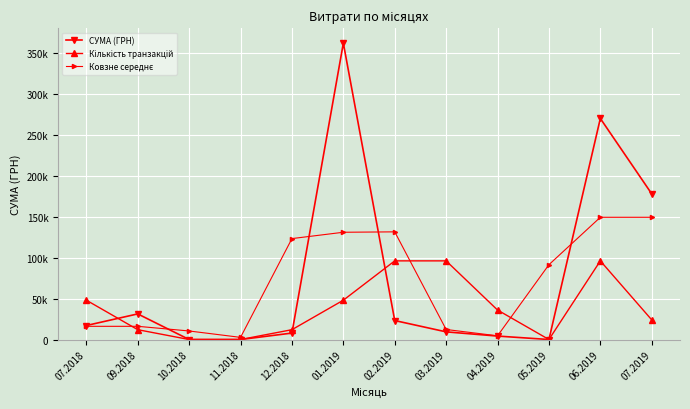

What is the sum of all Кількість транзакцій values?

468000.0